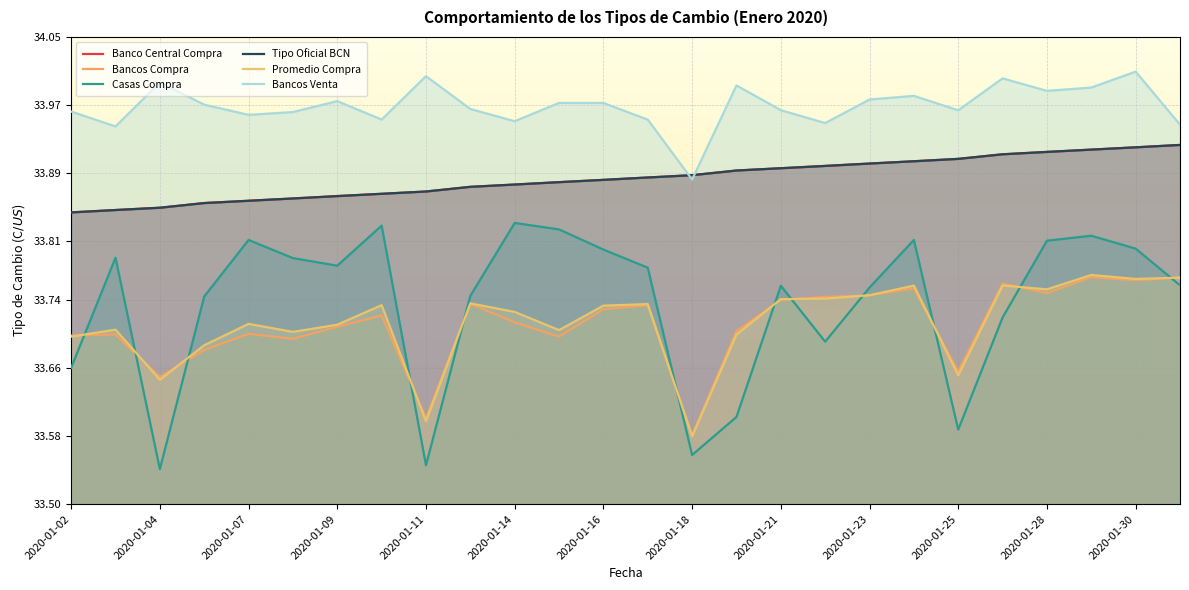

What is the difference between the maximum and minimum values in the Bancos Compra series?

0.2